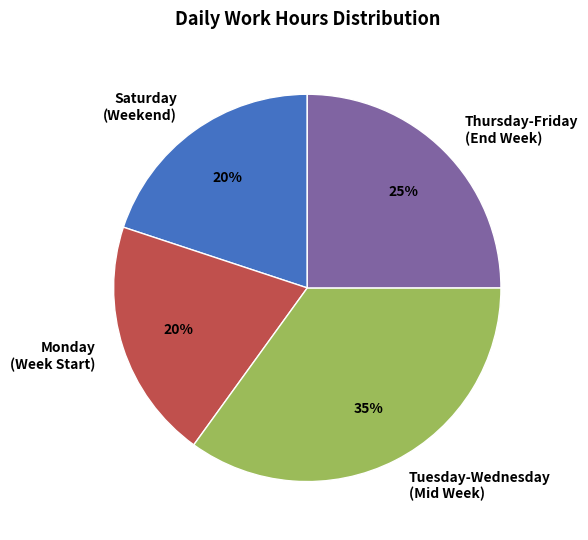

Which category has the biggest portion of the pie?

Tuesday-Wednesday (Mid Week)